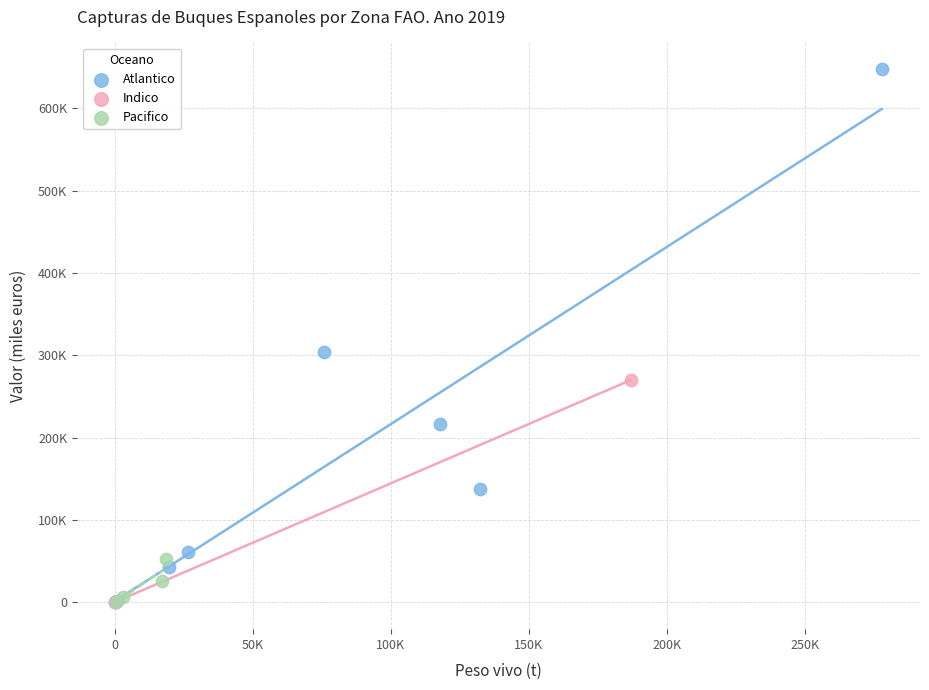

What are all the series names shown in the legend?

Atlantico, Indico, Pacifico